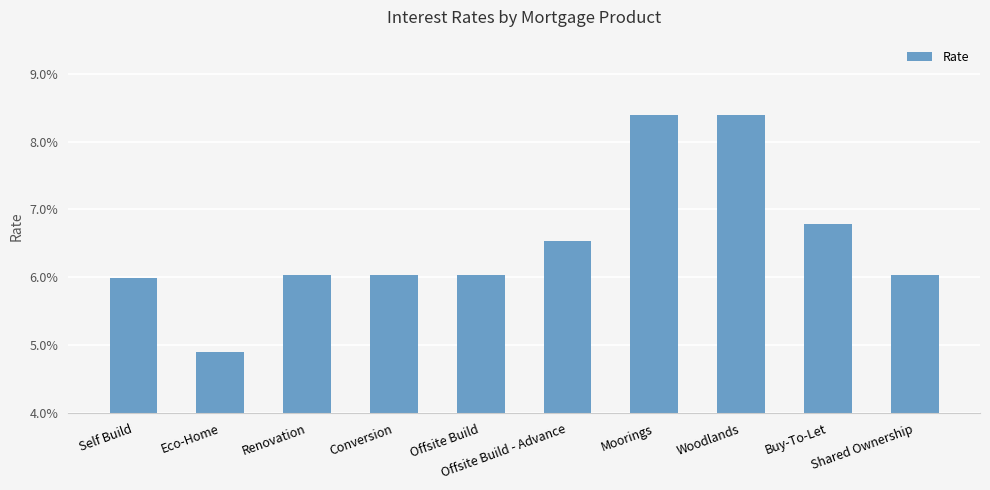

How many series are shown in this chart?

1